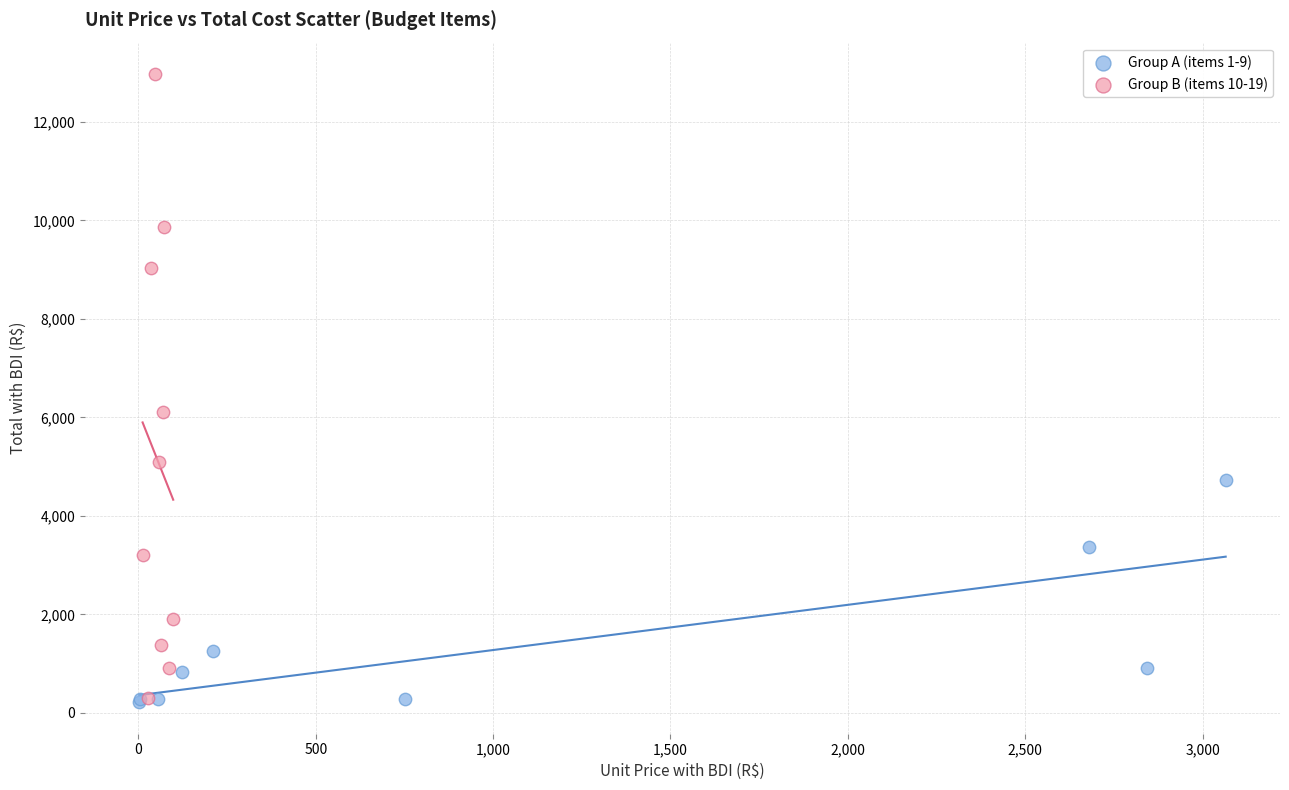

Which series reaches the maximum Y coordinate?

Group B (items 10-19)